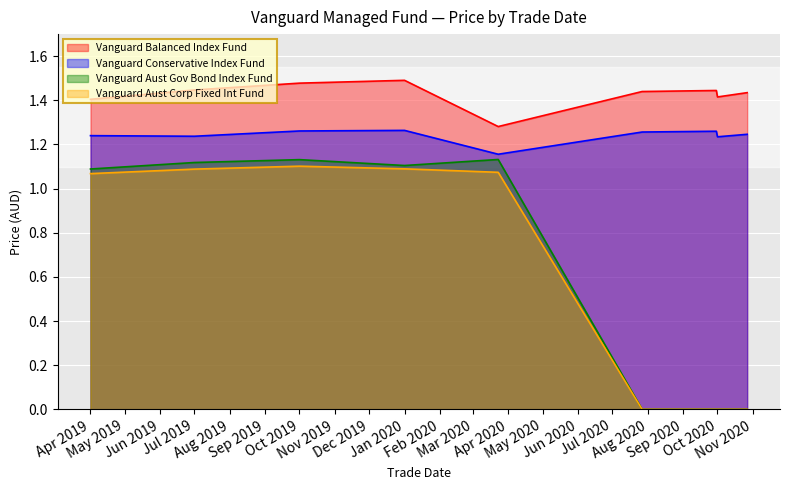

What is the label of the 1st point from the right?

2020-10-27